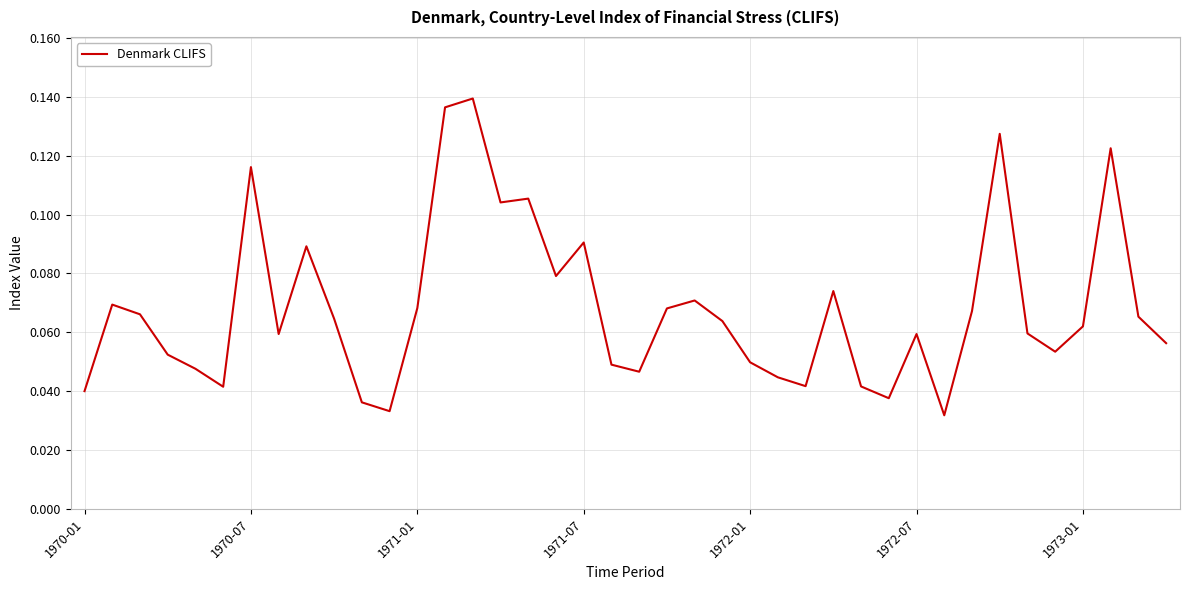

True or false: the data shows 0.0 at 1971-01.

False